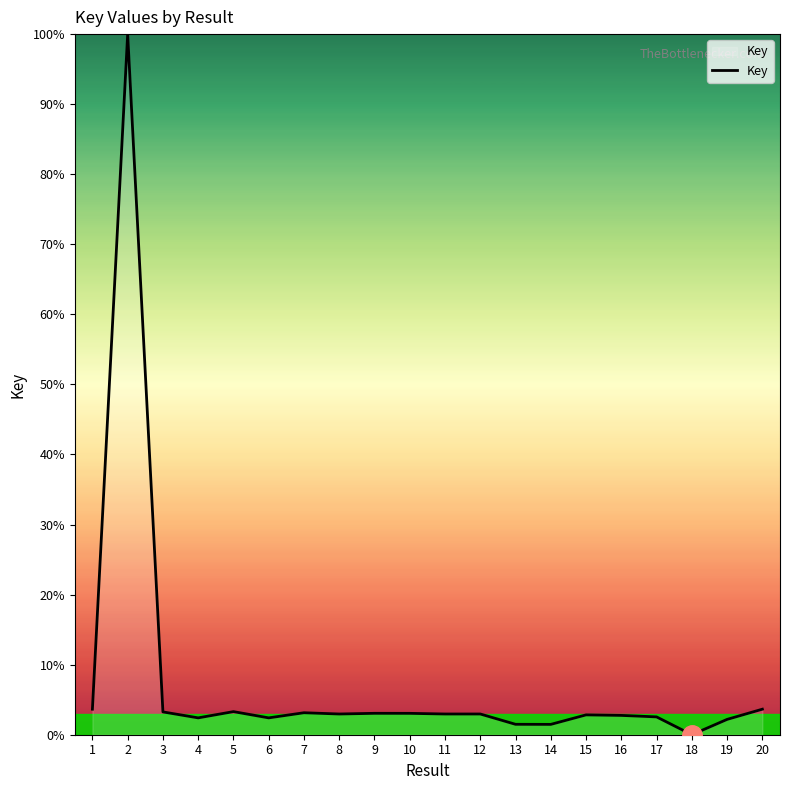

What is the maximum value shown in the chart?

100.0